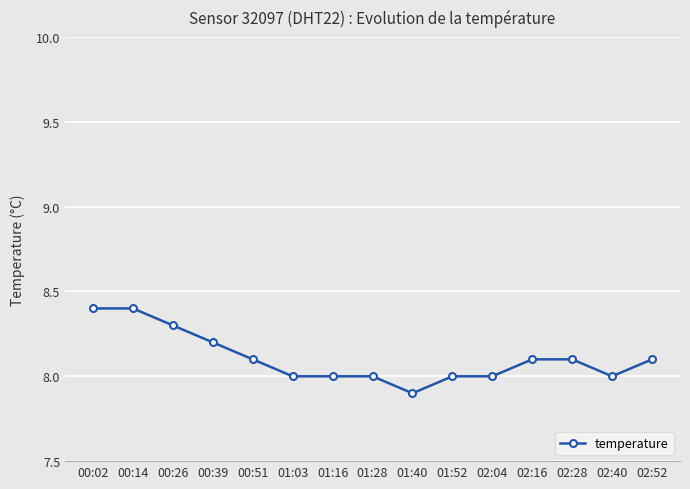

What is the minimum value shown in the chart?

7.9